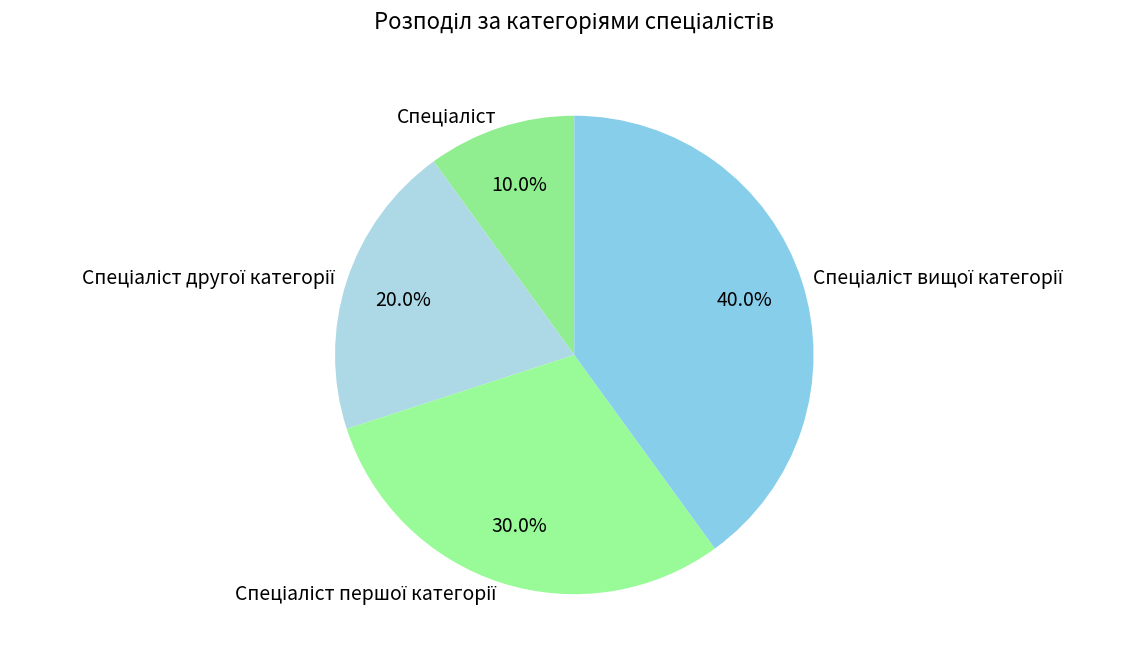

Does any single category account for the majority?

No